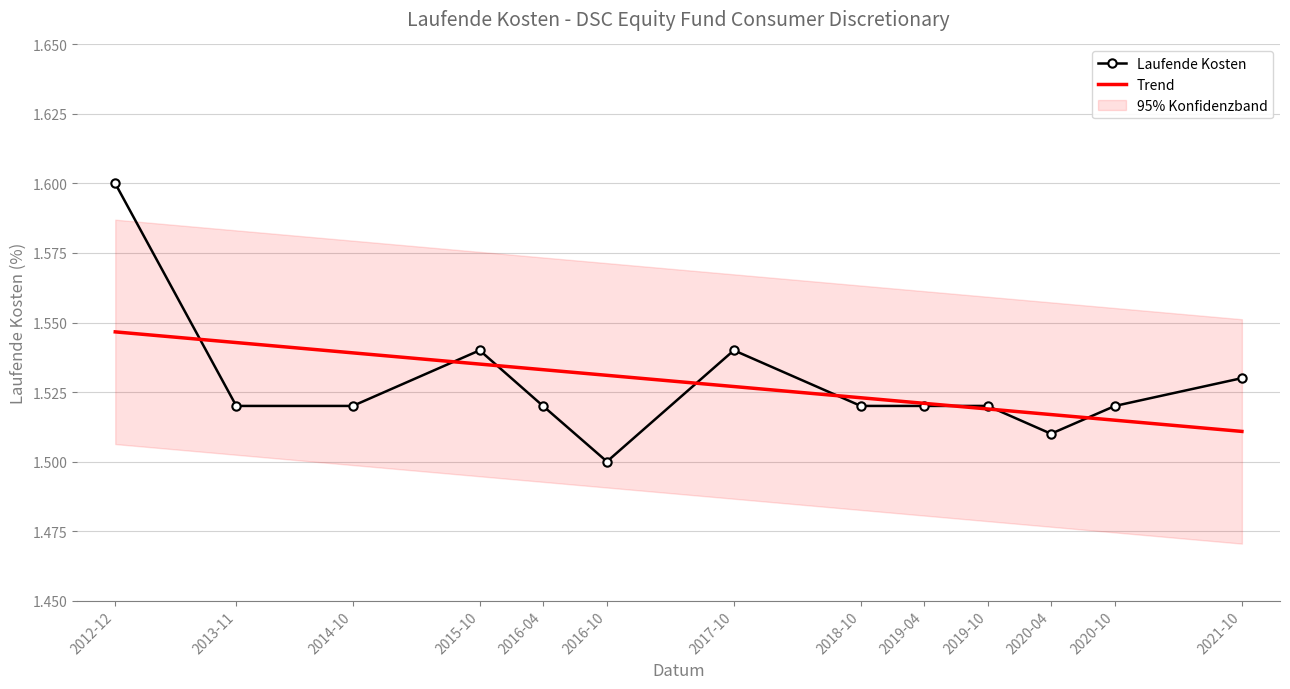

What is the maximum value for Laufende Kosten?

1.6